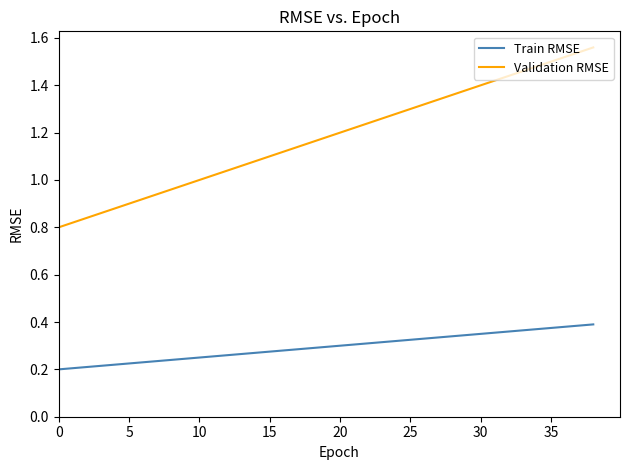

Which series has the largest total across all categories?

Validation RMSE